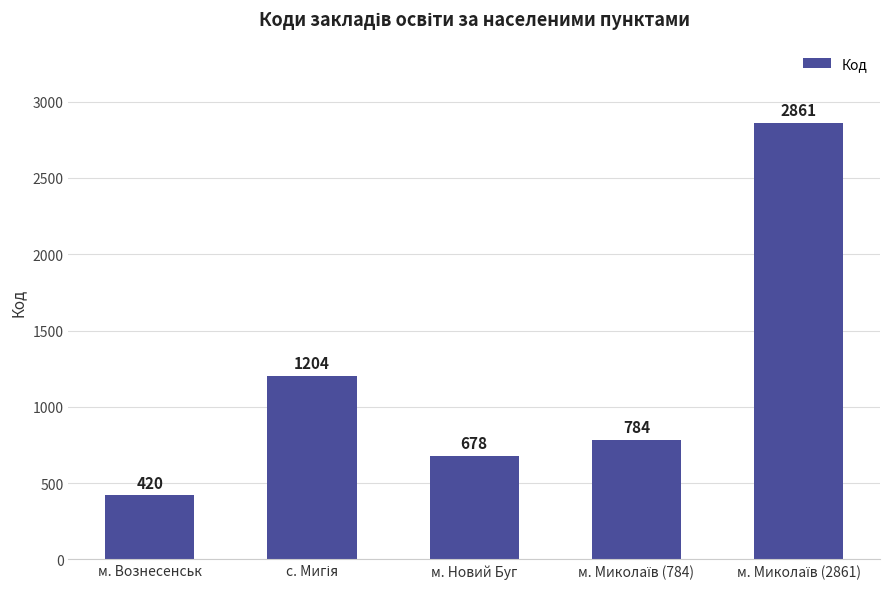

True or false: the data shows 704 at м. Вознесенськ.

False